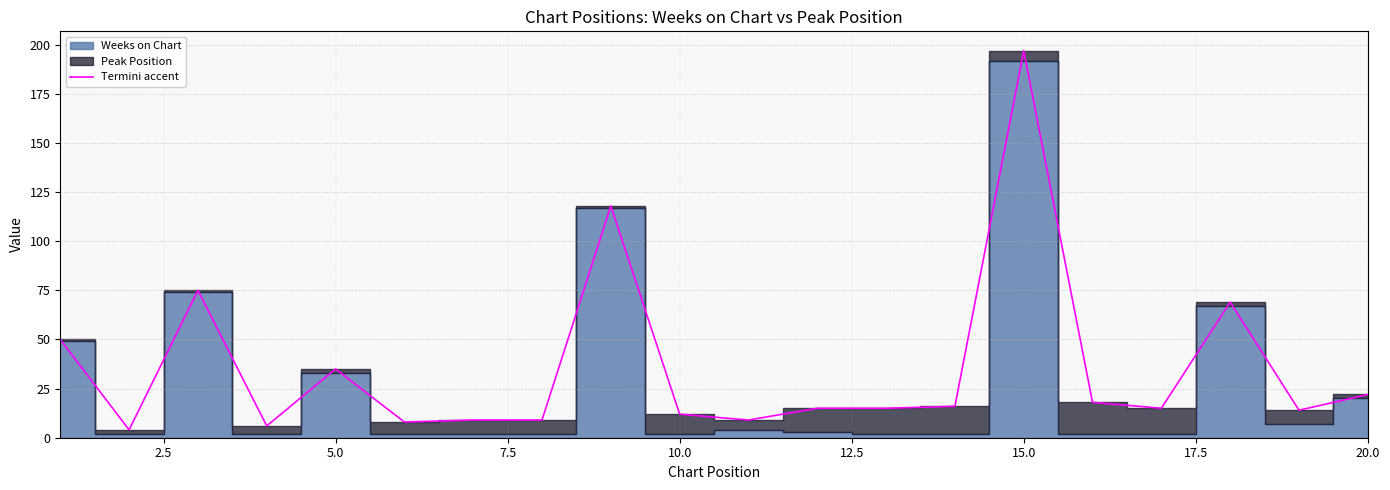

How many lines are shown in the chart?

1